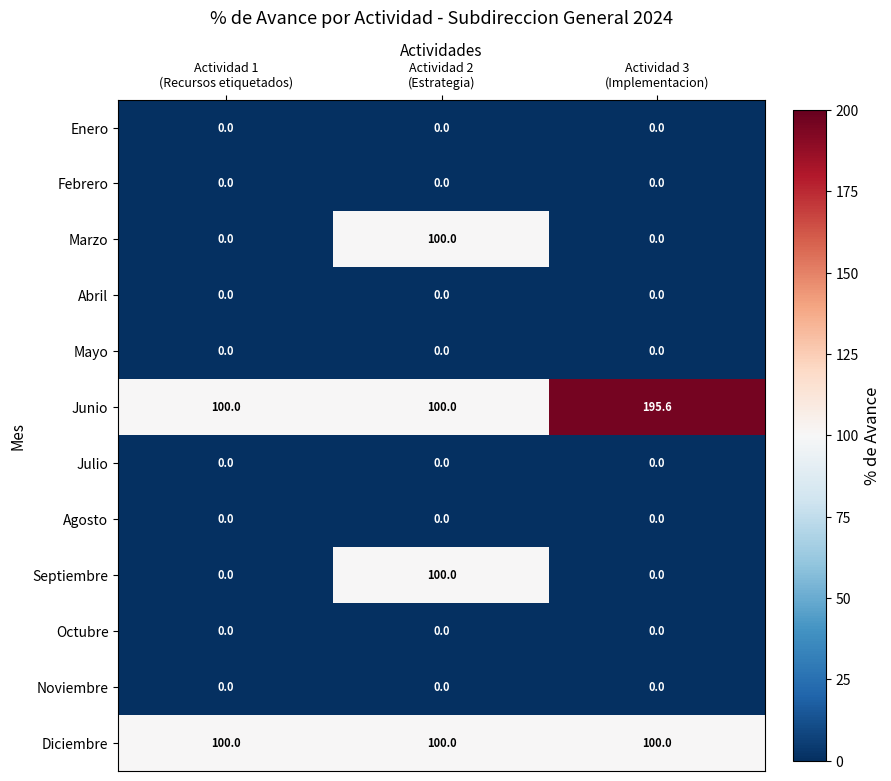

How many data points does each series have?

3